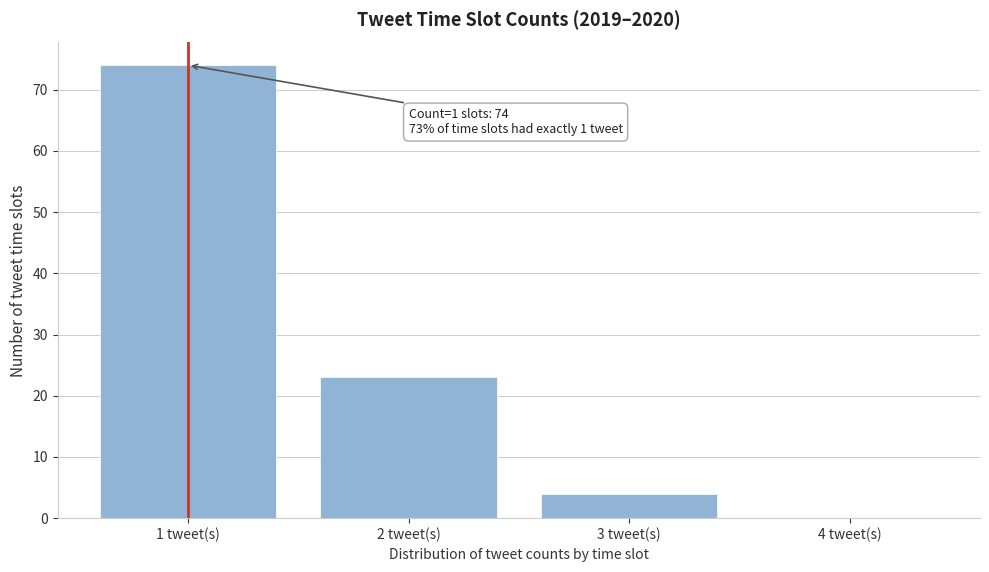

Over which range of the x-axis is the bar tallest?

0.5 to 1.5